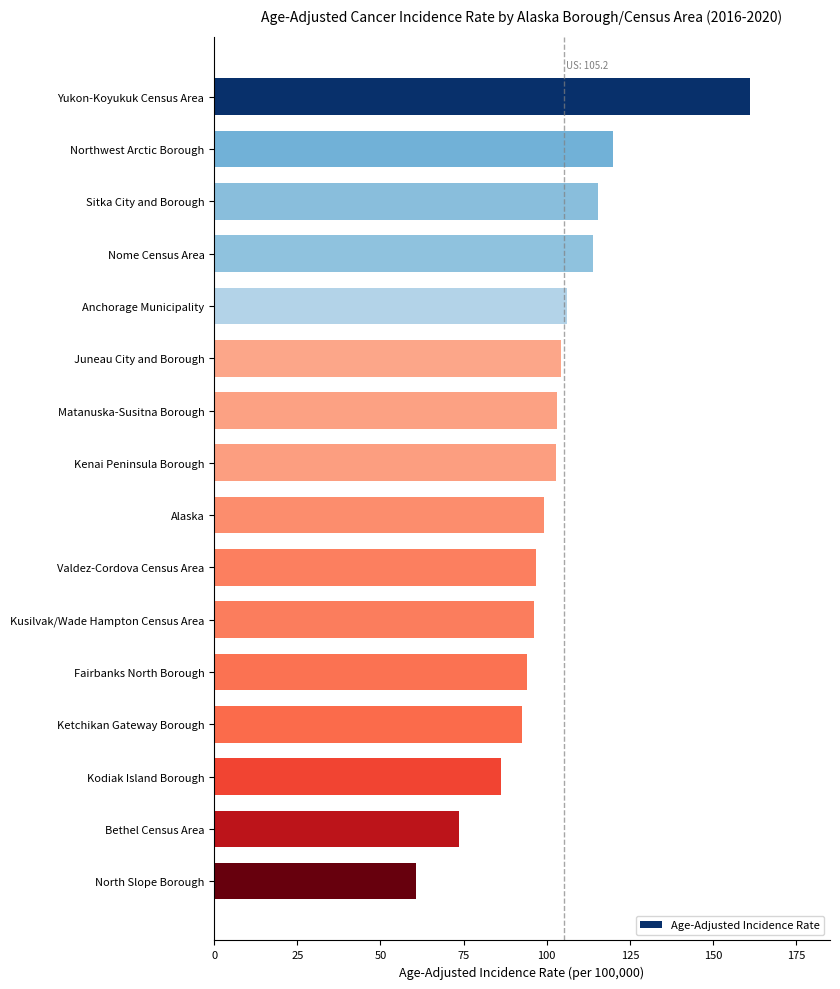

What is the label of the 10th bar from the bottom?

Matanuska-Susitna Borough